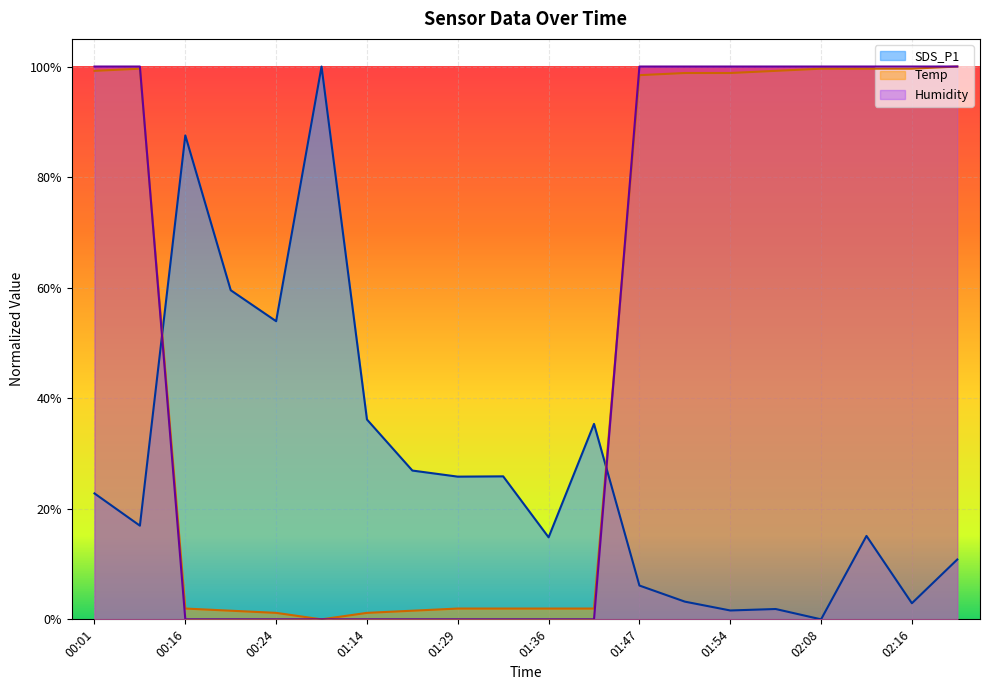

At which category is the sum across all series the highest?

00:01